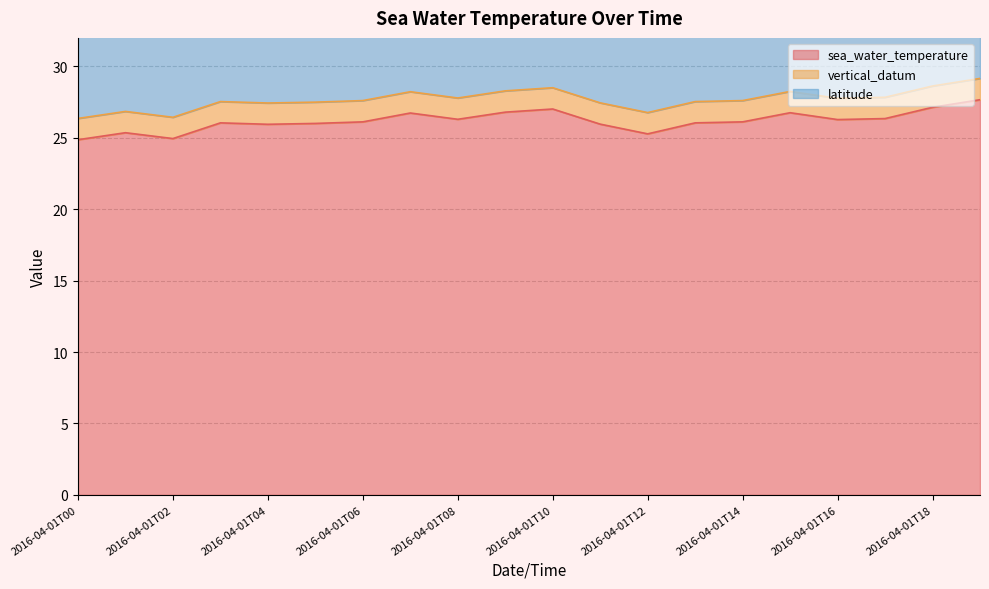

What is the sum of all vertical_datum values?

29.8